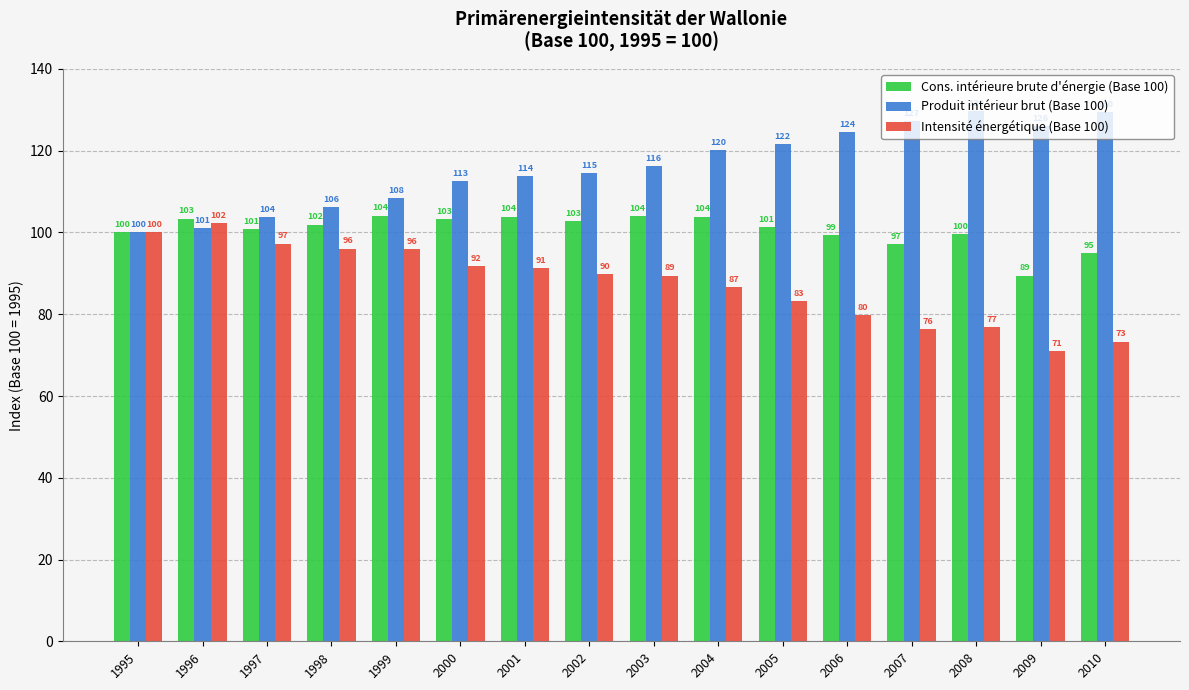

What is the total value across all series at 1998?

304.1